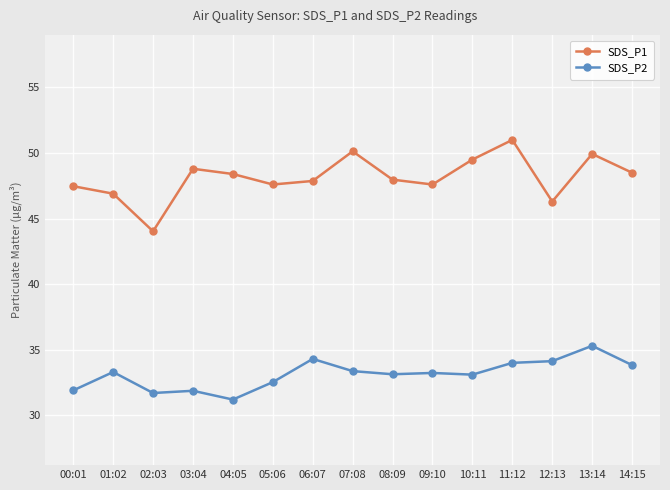

True or false: SDS_P2 has a value of 33.3 at 01:02.

True